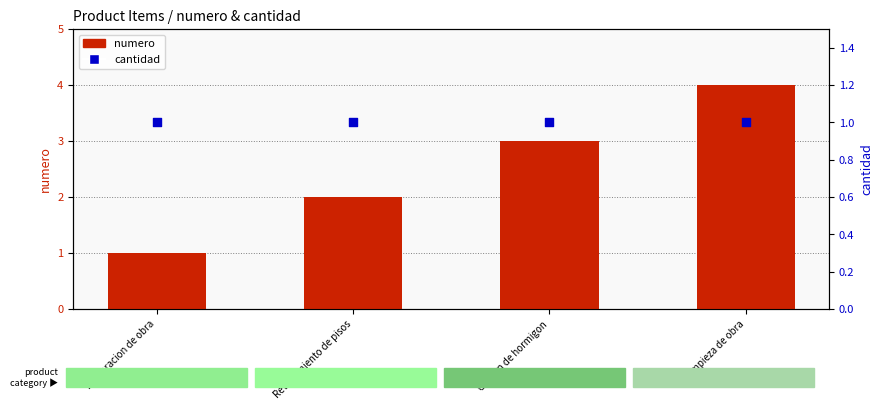

What are all the series names shown in the legend?

numero, cantidad